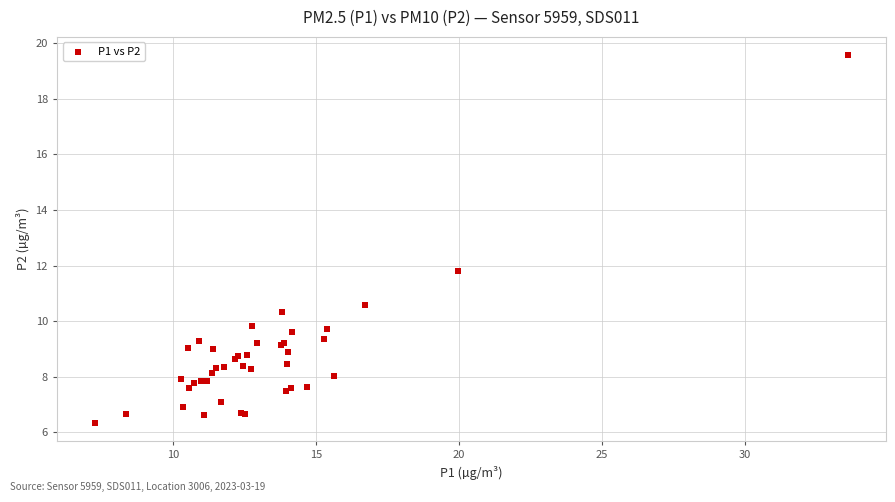

What Y value in the scatter plot is closest to 12?

11.8